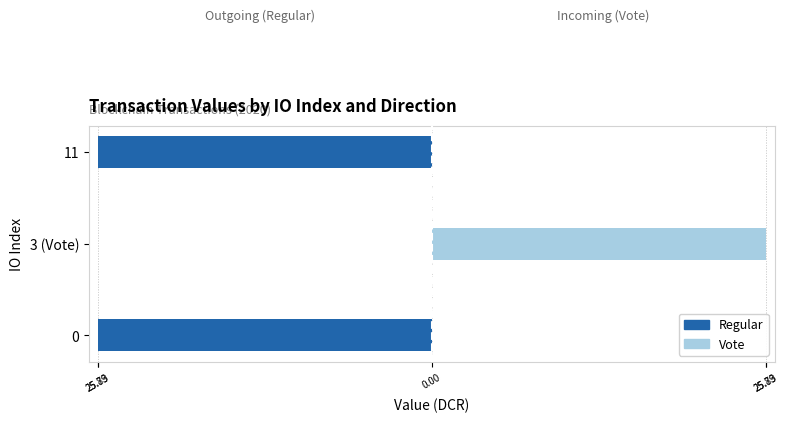

True or false: Vote (direction=+1) has a value of 0.0 at 11.

True